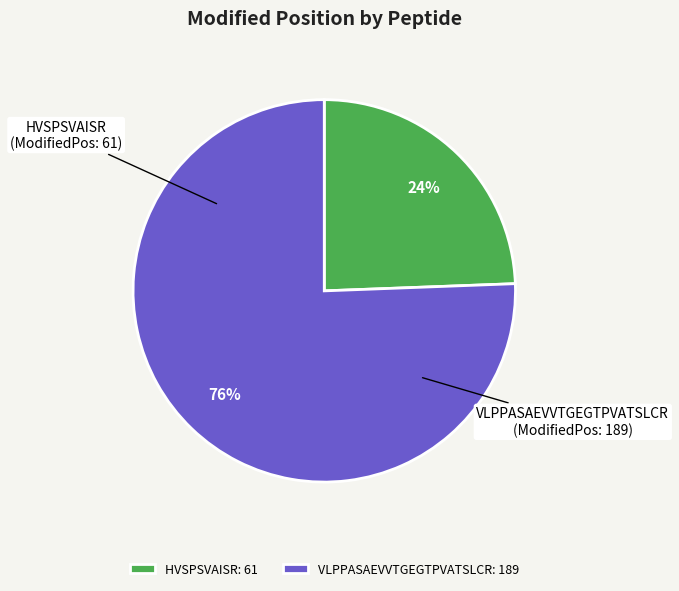

To the nearest percent, what is the combined percentage of HVSPSVAISR: 61 and VLPPASAEVVTGEGTPVATSLCR: 189?

100%